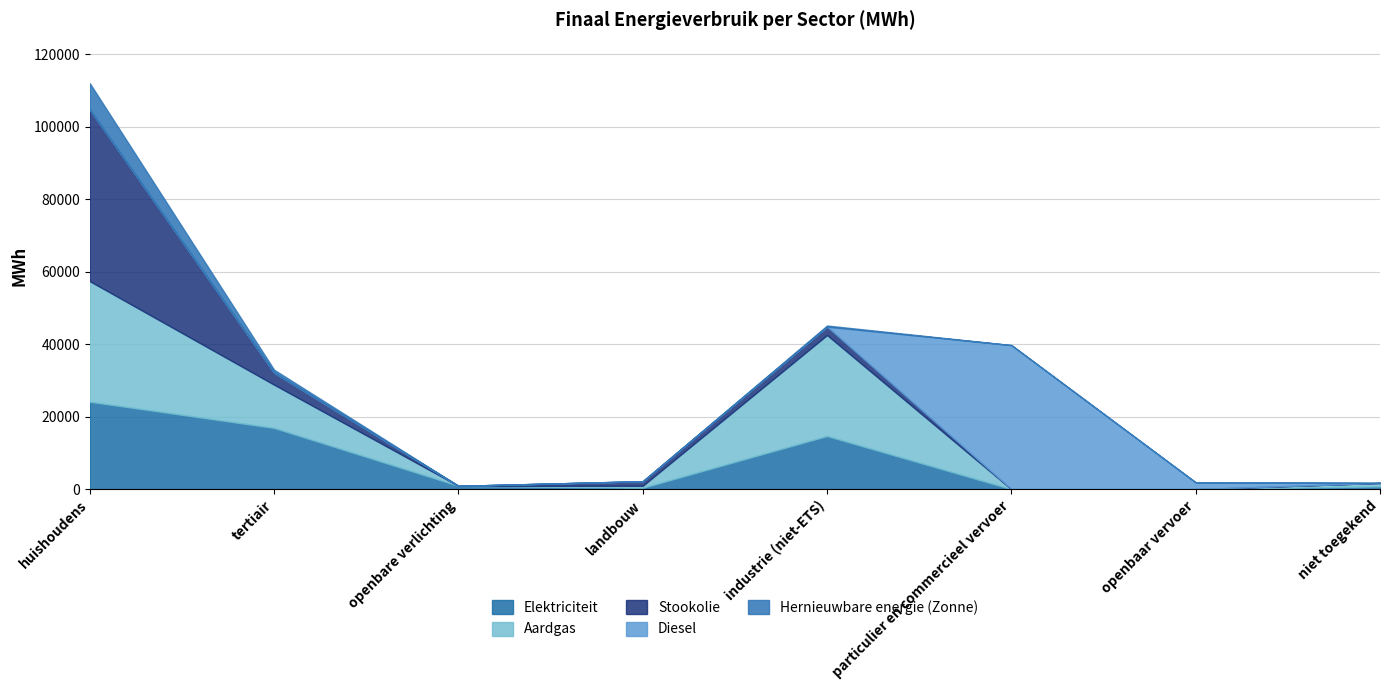

True or false: Elektriciteit and Hernieuwbare energie (Zonne) cross at least once.

False